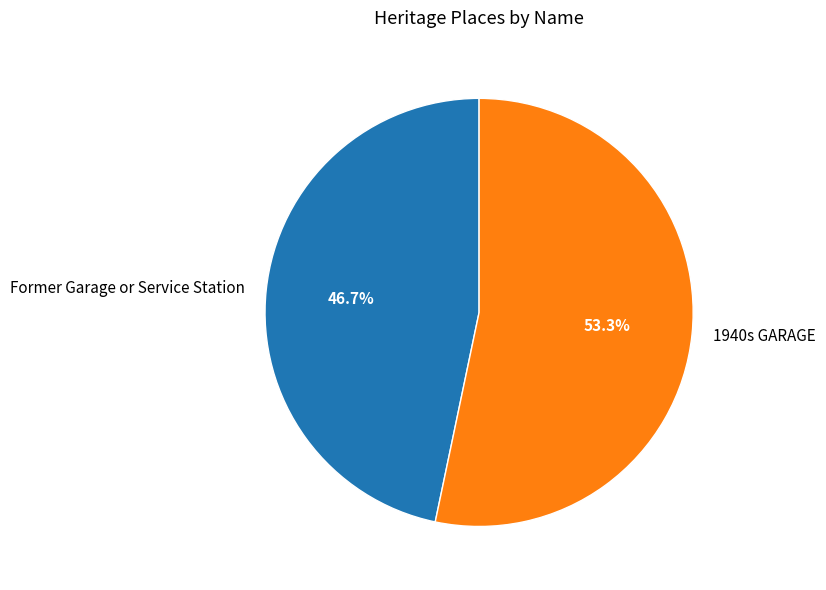

Is it true that Former Garage or Service Station is 47% of the pie?

True